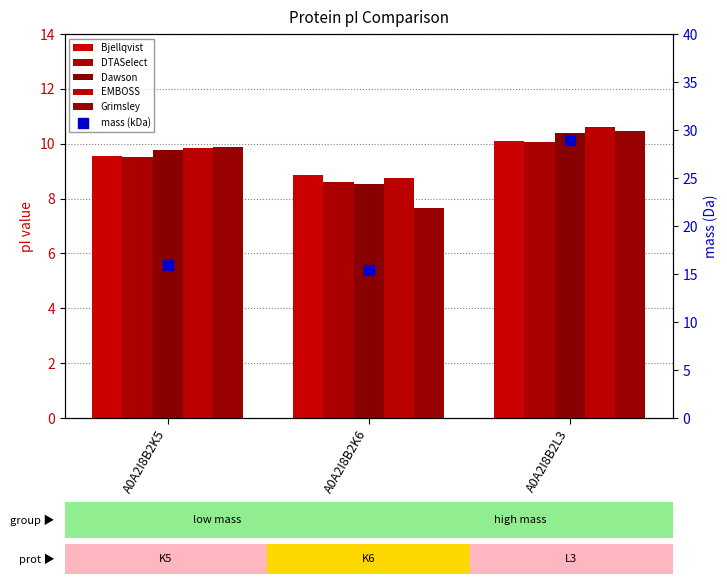

Which series contains the highest Y value?

mass (kDa)